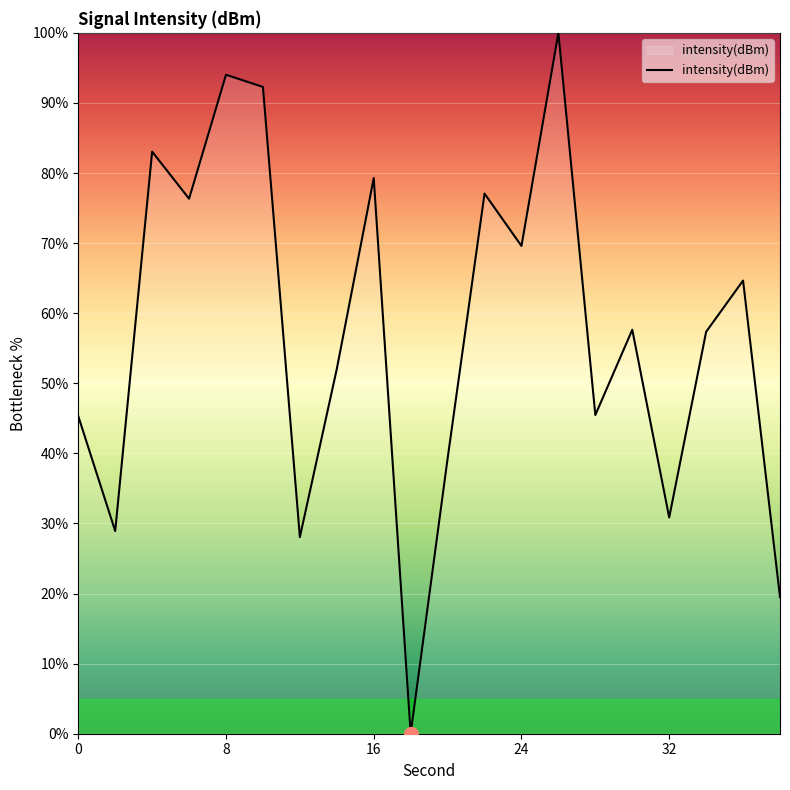

What is the greatest value displayed?

100.0